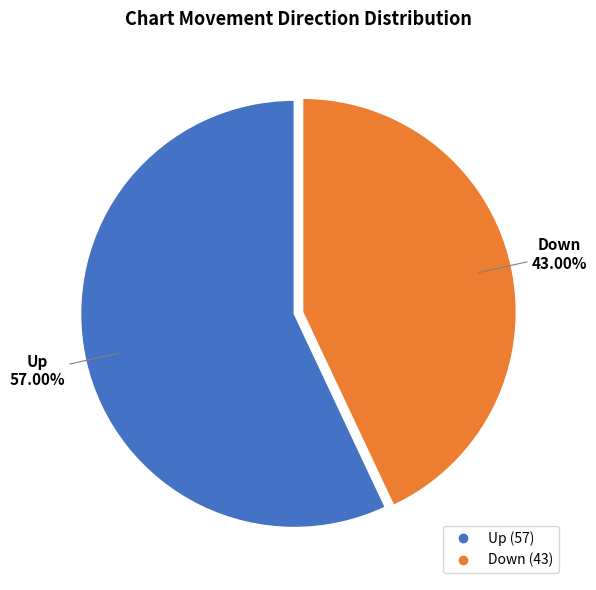

Is there a majority slice in this chart?

Yes